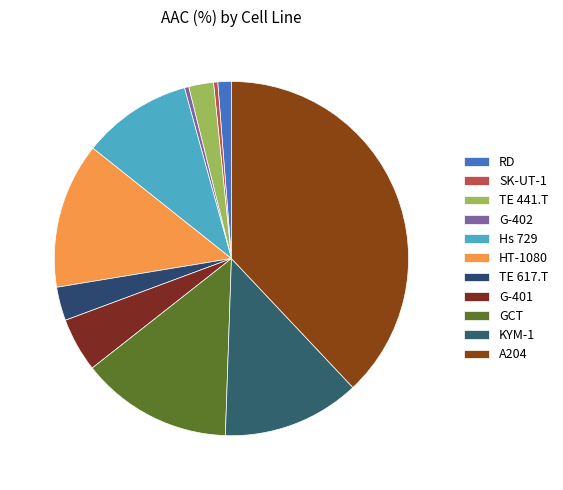

How many slices are in this pie chart?

11